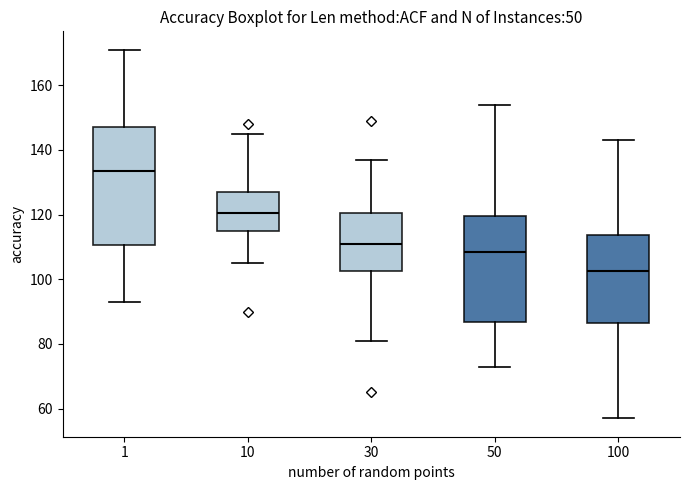

Reading left to right, read every box against the y-axis: the position of its median line, the range the box covers, and the ends of its whiskers. The values are not printed on the chart, so give them approximately, as read against the axis.

1: median 134, box 110 to 148, whiskers 94 to 172
10: median 120, box 116 to 128, whiskers 106 to 146
30: median 112, box 102 to 120, whiskers 82 to 138
50: median 108, box 86 to 120, whiskers 74 to 154
100: median 102, box 86 to 114, whiskers 58 to 144